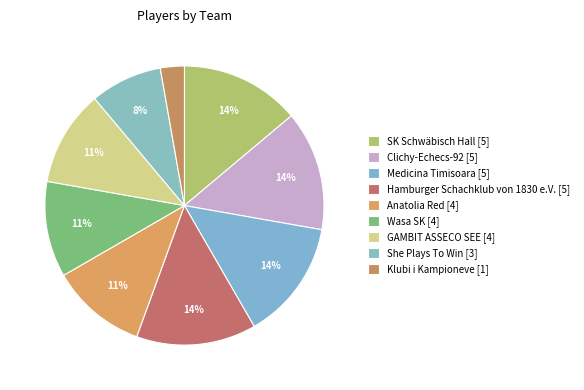

What is the largest slice in the pie chart?

SK Schwäbisch Hall